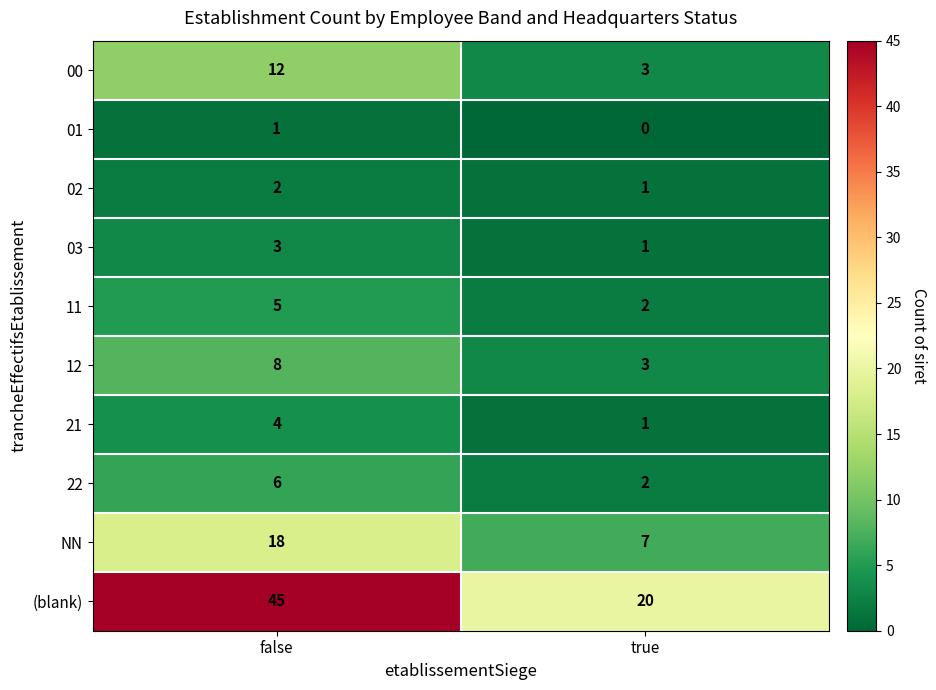

Is it true that 12 equals 1 at true?

False